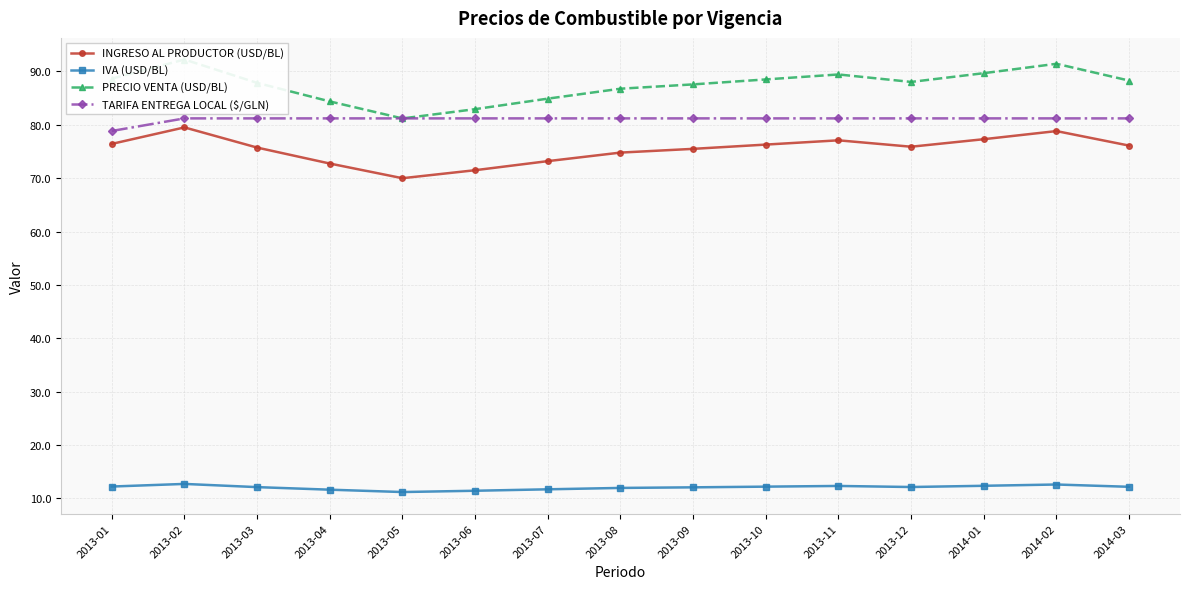

What is the sum of the PRECIO VENTA (USD/BL) values at 2013-08 and 2014-02?

178.2